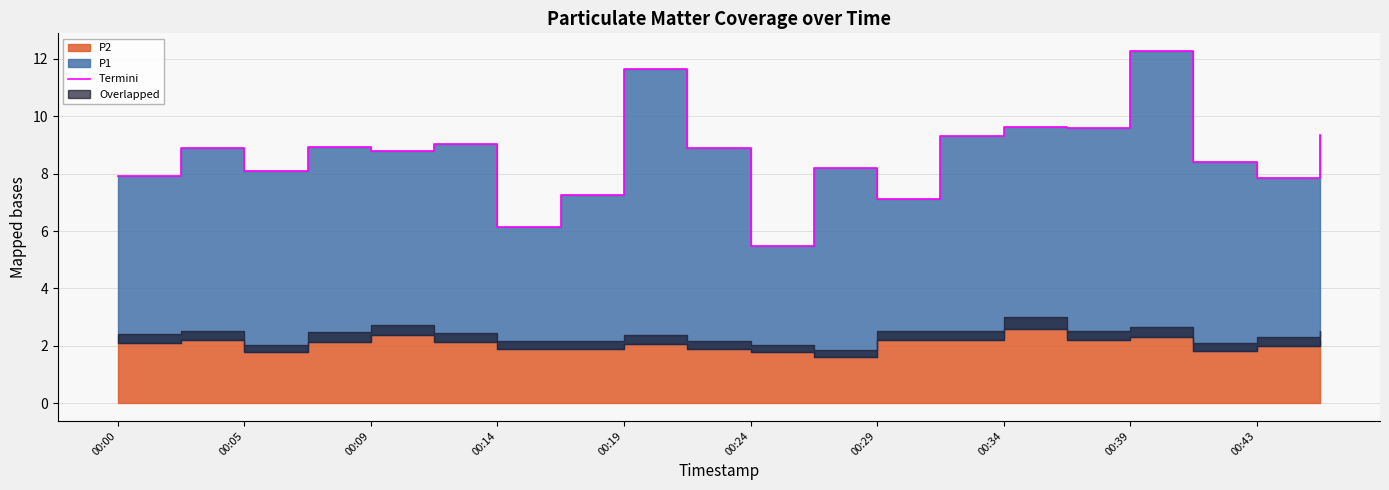

Does the chart have visible grid lines?

Yes